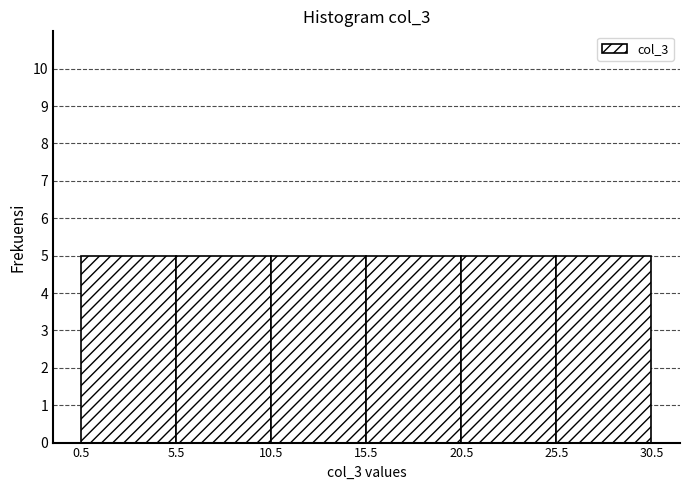

Reading left to right, transcribe this chart: for each bar, give the range it covers on the x-axis and its height. The values are not printed on the chart, so give them approximately, as read against the axis.

0.5 to 5.5: 5
5.5 to 10.5: 5
10.5 to 15.5: 5
15.5 to 20.5: 5
20.5 to 25.5: 5
25.5 to 30.5: 5